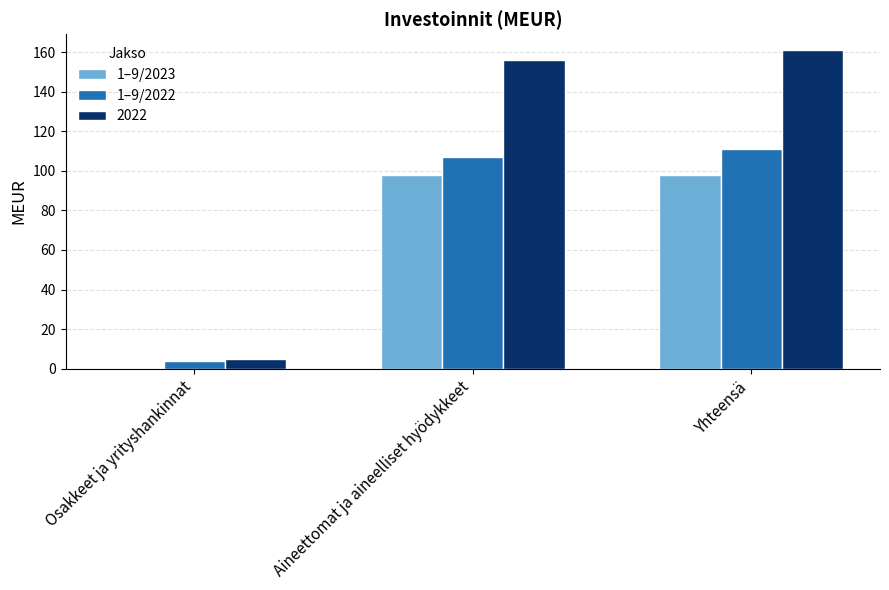

Between Aineettomat ja aineelliset hyödykkeet and Yhteensä, which series saw the biggest shift?

2022